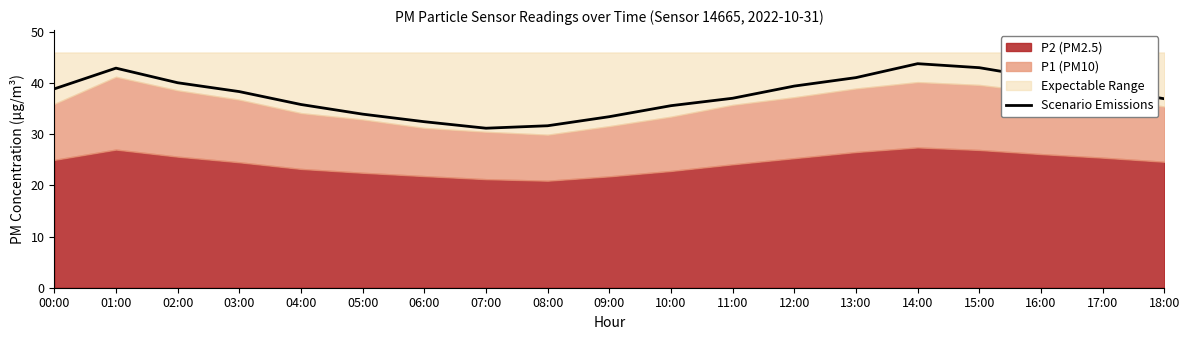

Which category has the highest value across all series?

14:00